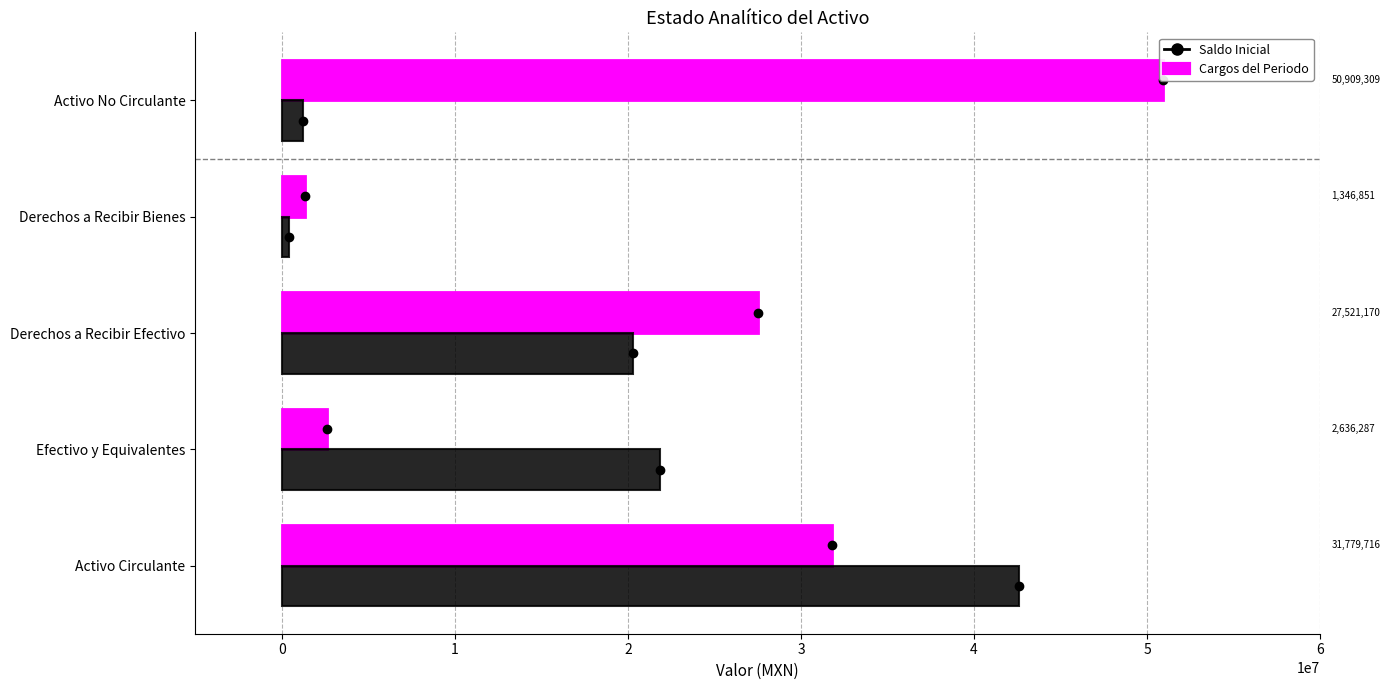

The Saldo Inicial series shows 88730894.1 at Activo No Circulante. True or false?

False